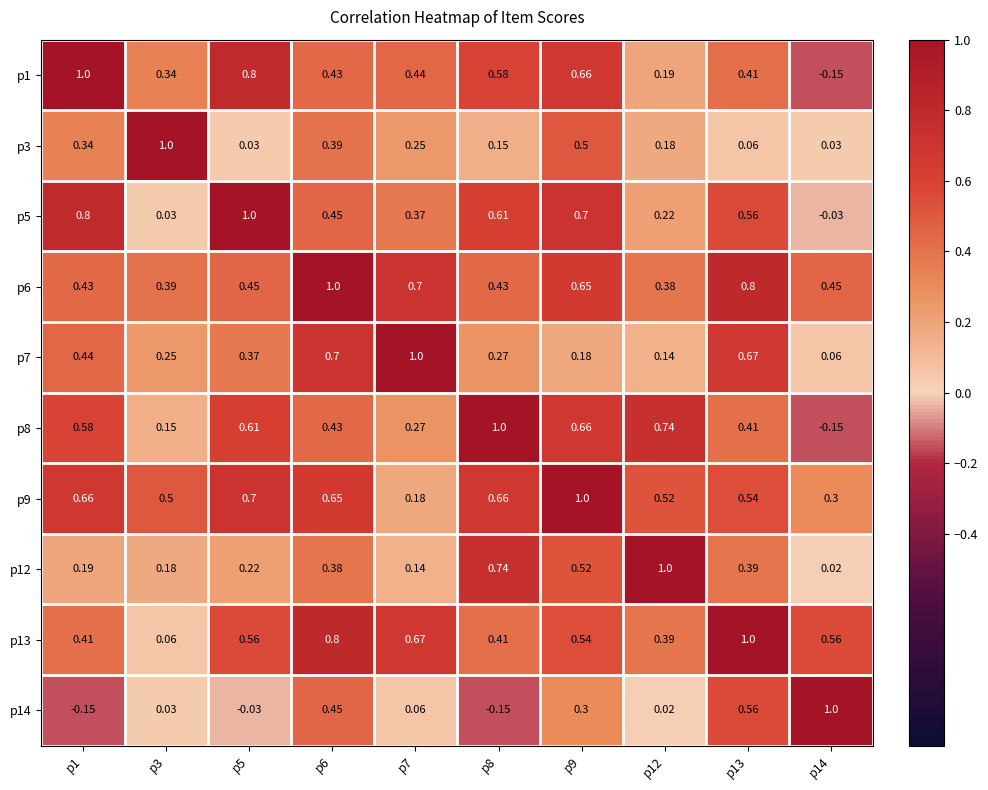

Is the value of p9 at p9 greater than the value of p12 at p7?

Yes